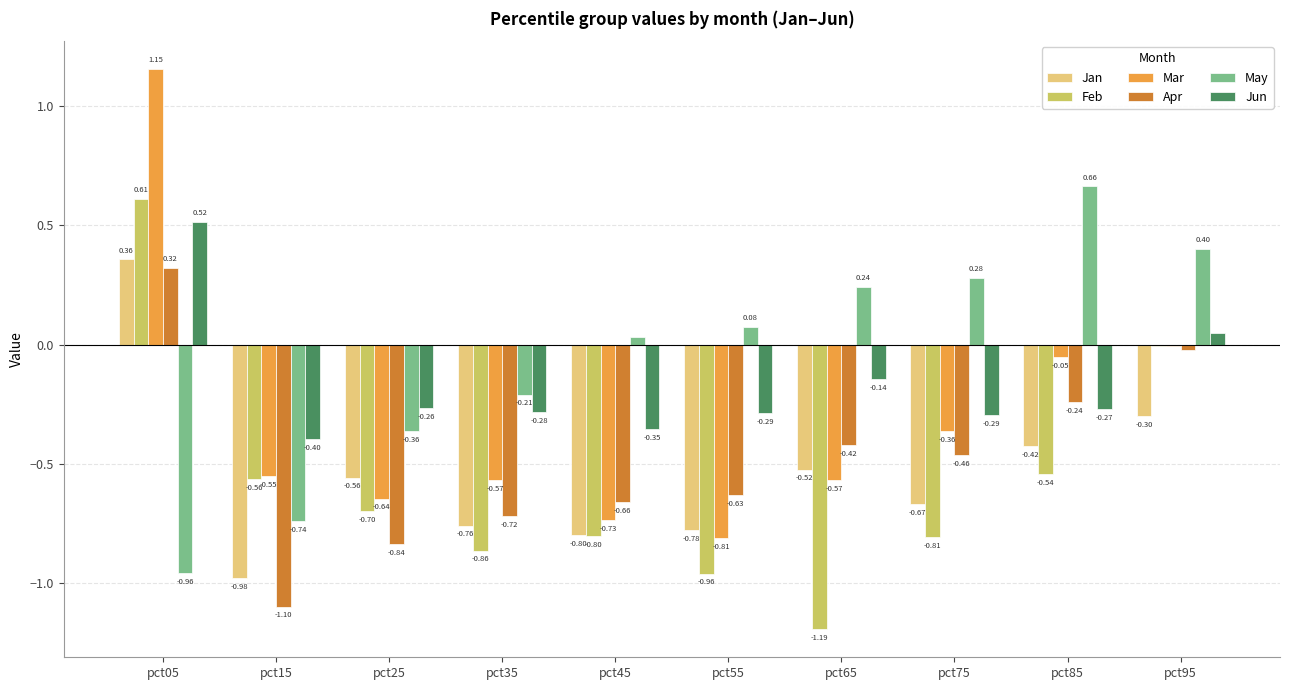

How many data points in Jun are above 0?

2